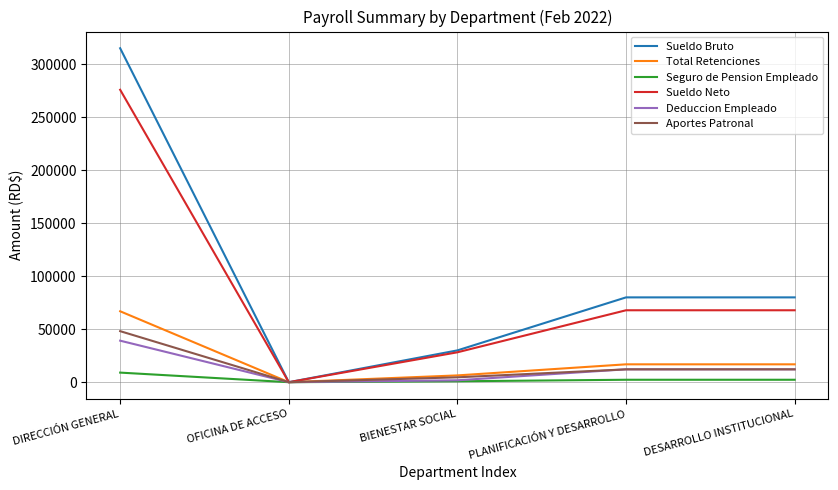

At which category is the sum across all series the highest?

DIRECCIÓN GENERAL